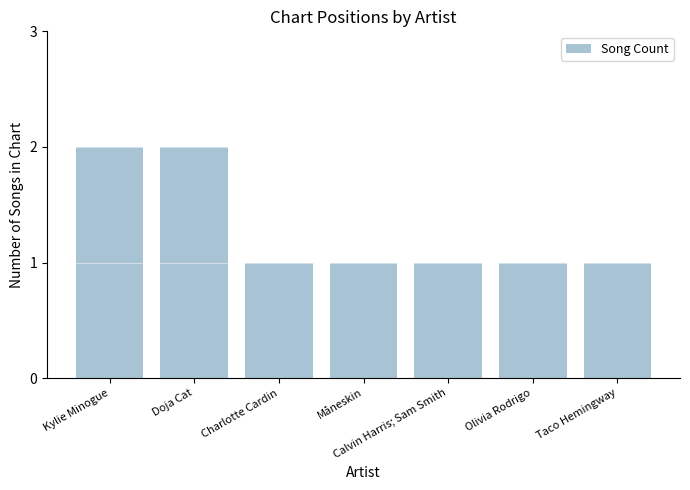

Which has a higher value, Doja Cat or Taco Hemingway?

Doja Cat